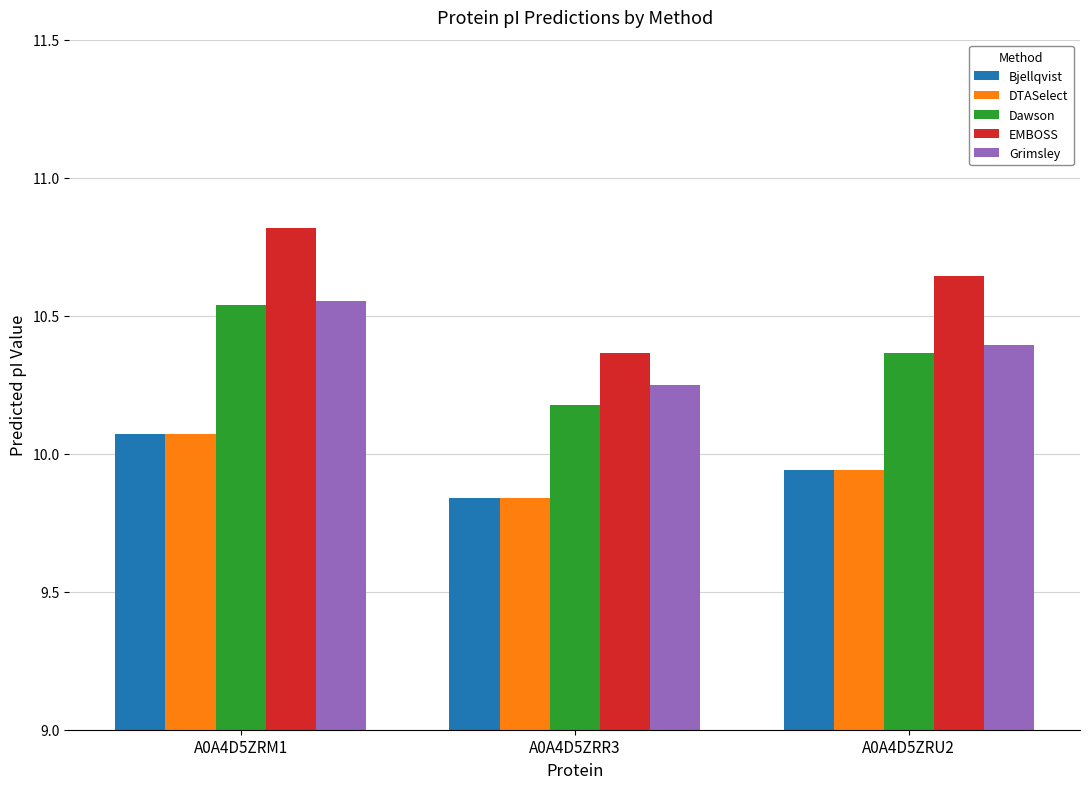

Is it true that Dawson equals 10.4 at A0A4D5ZRU2?

True